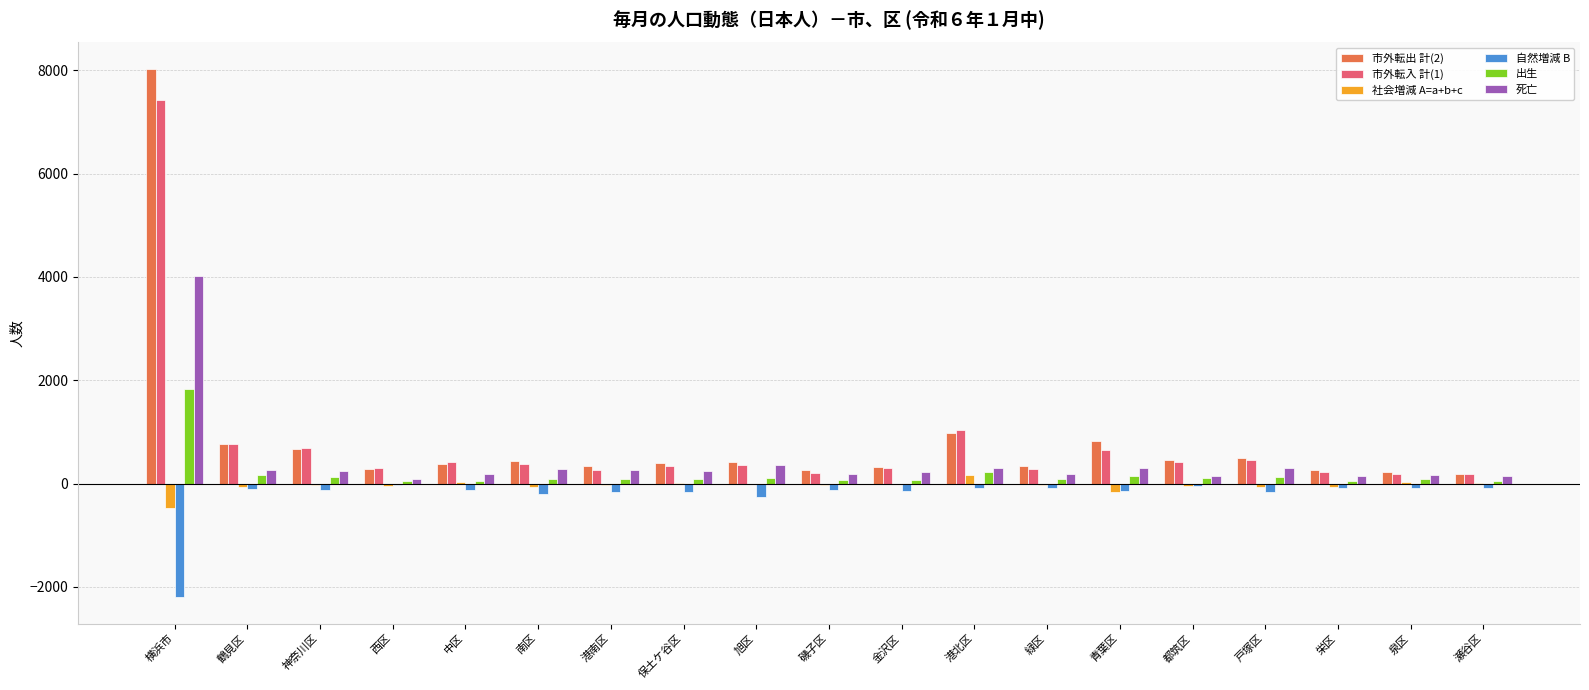

What is the approximate value of 市外転出 計(2) at 金沢区?

319